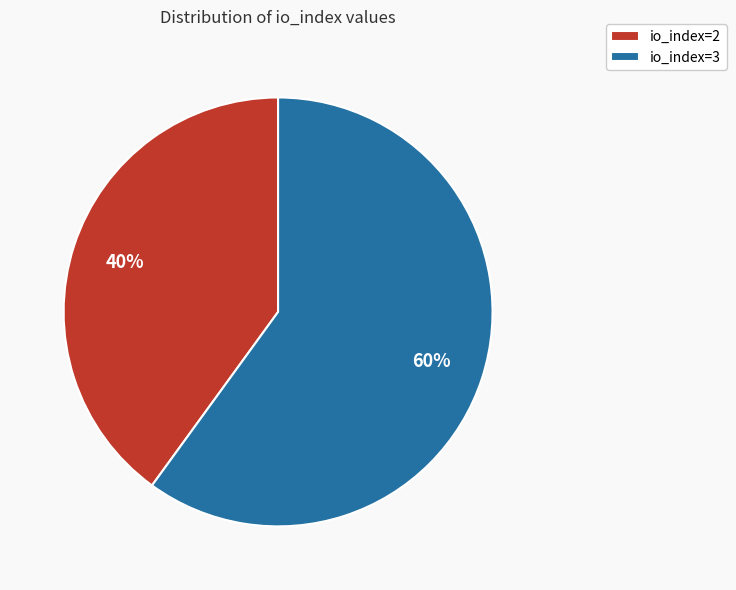

Which has a higher value, io_index=3 or io_index=2?

io_index=3